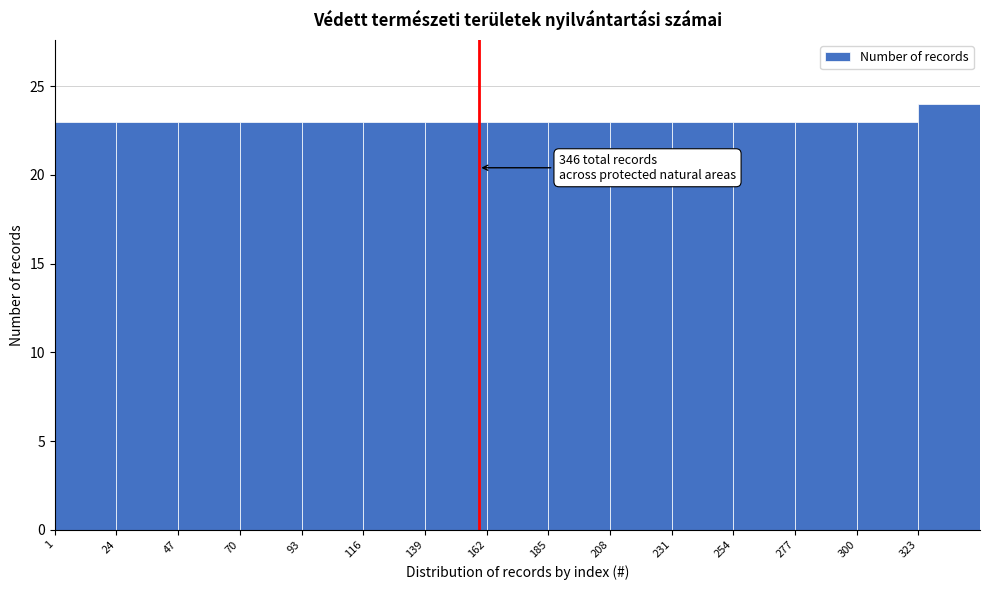

Over which range of the x-axis is the bar tallest?

323 to 346